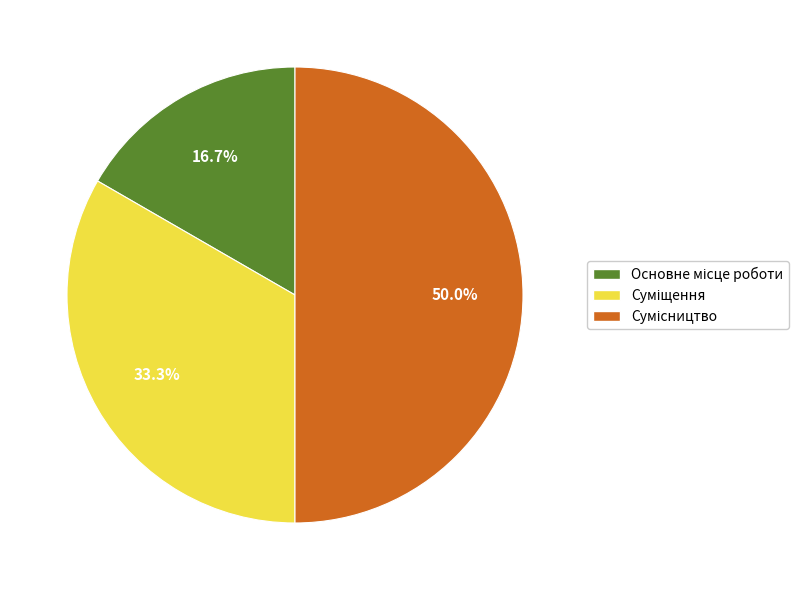

Count the number of slices in the pie.

3